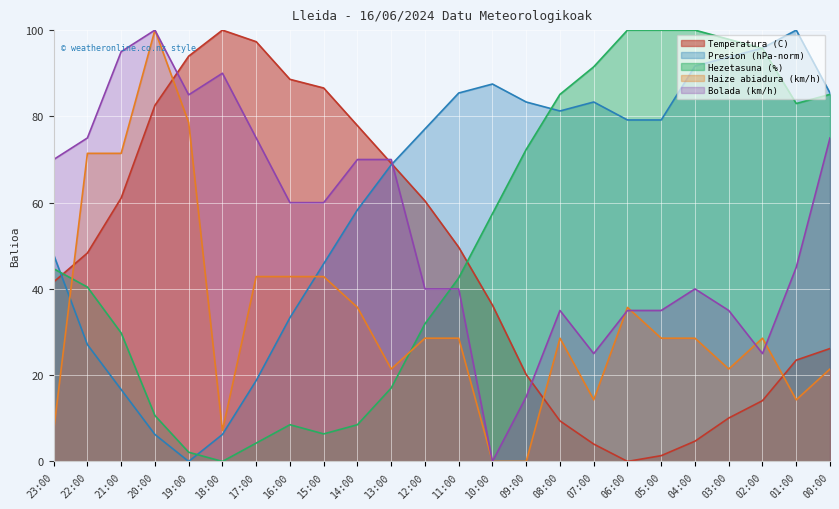

Which series has the largest total across all categories?

Presion (hPa-norm)